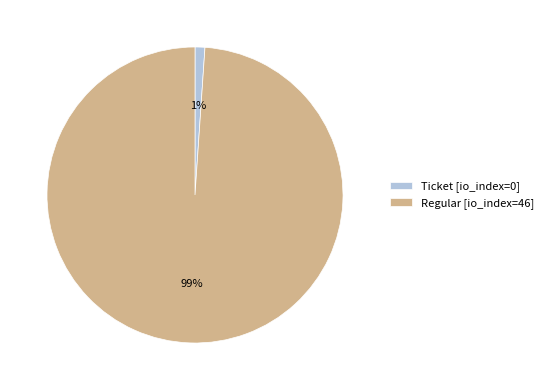

The Regular [io_index=46] slice represents 89% of the pie. True or false?

False